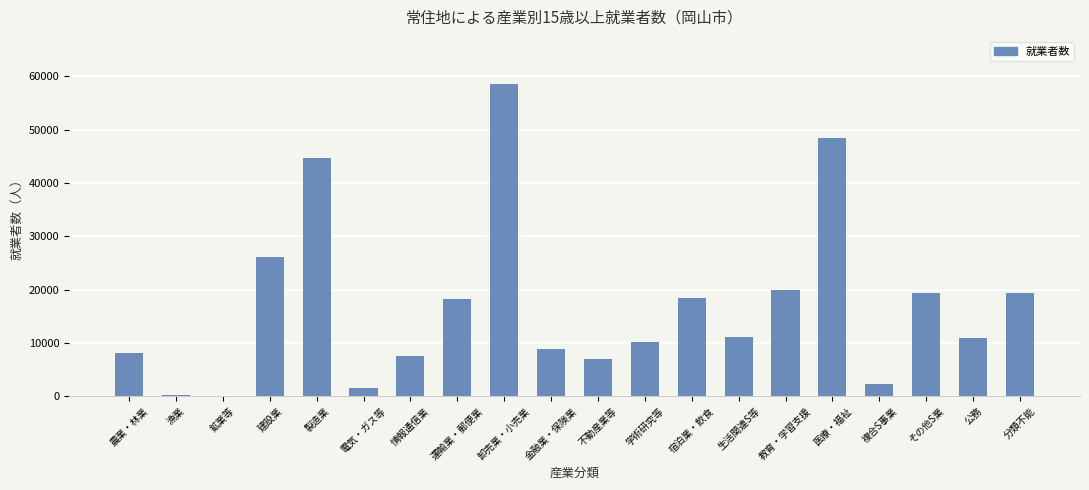

Is it true that the value at 分類不能 is 7470?

False